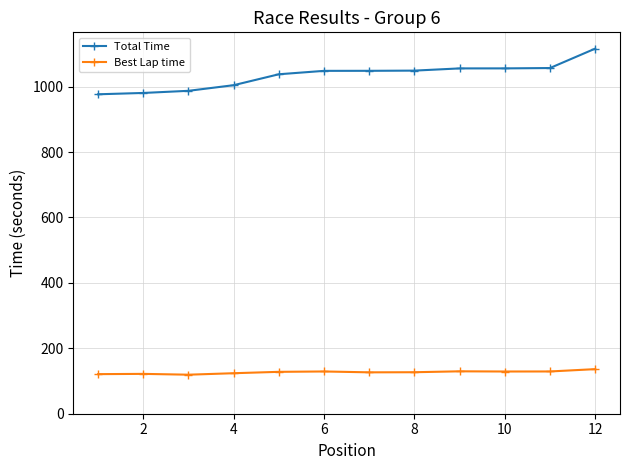

True or false: Best Lap time and Total Time cross at least once.

False